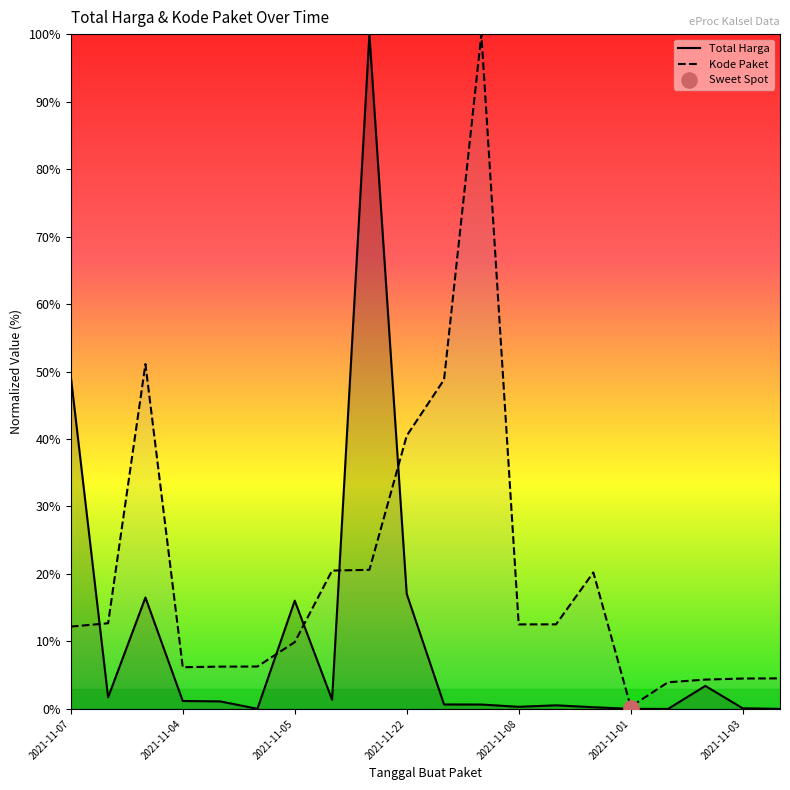

Which series contains the lowest Y value?

Total Harga